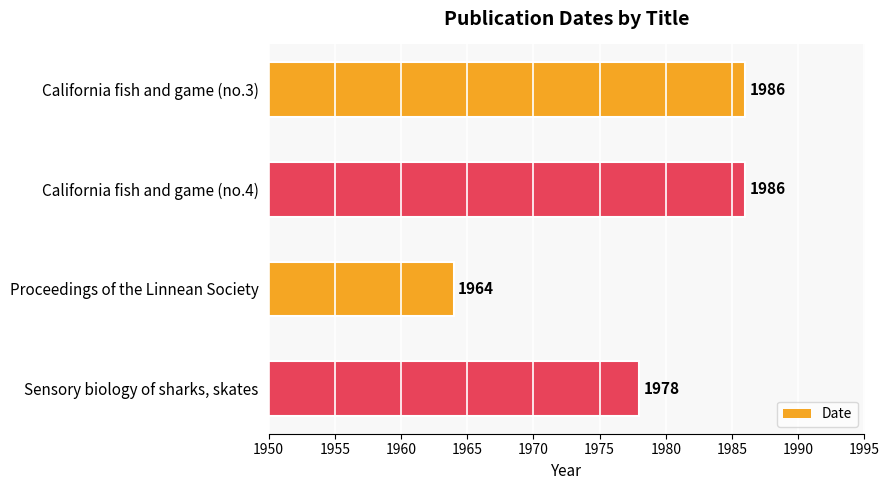

What is the ratio of the value at Proceedings of the Linnean Society to the value at California fish and game (no.3)?

1.0